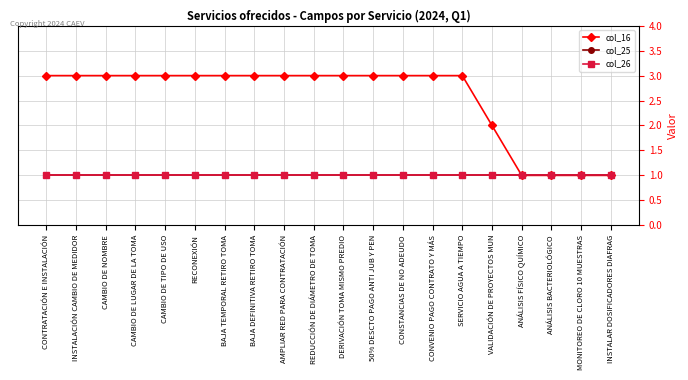

What is the sum of the col_26 values at AMPLIAR RED PARA CONTRATACIÓN and VALIDACIÓN DE PROYECTOS MUN?

2